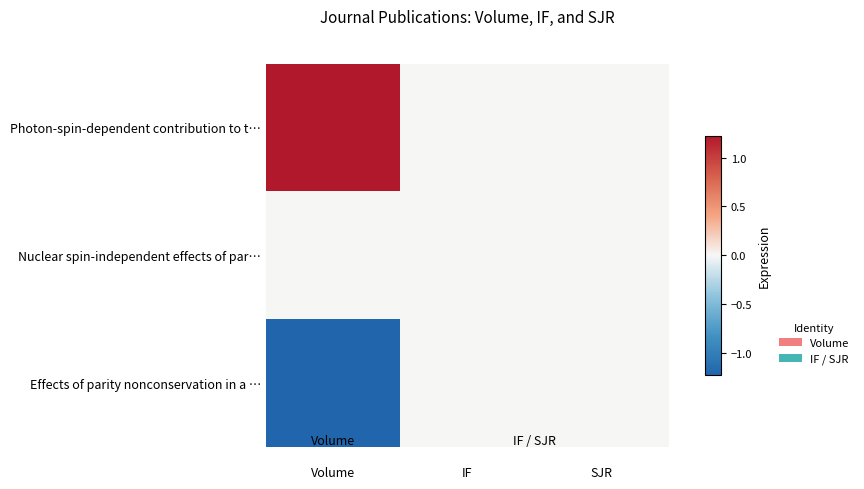

Reading left to right, transcribe all the data shown in this chart.

Photon-spin-dependent contribution to t…: Volume=1.2	IF=0.0	SJR=0.0
Nuclear spin-independent effects of par…: Volume=0.0	IF=0.0	SJR=0.0
Effects of parity nonconservation in a …: Volume=-1.2	IF=0.0	SJR=0.0